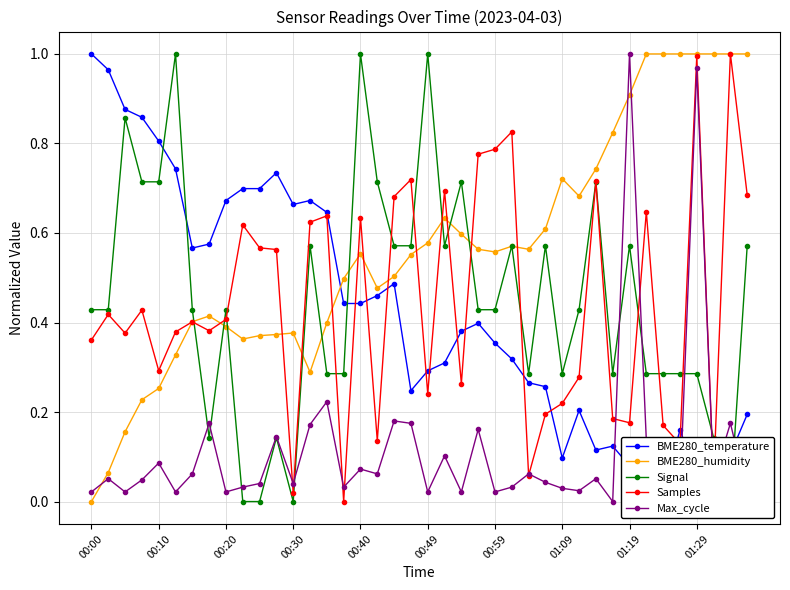

True or false: Max_cycle has more than 1 points higher than both neighbors.

True